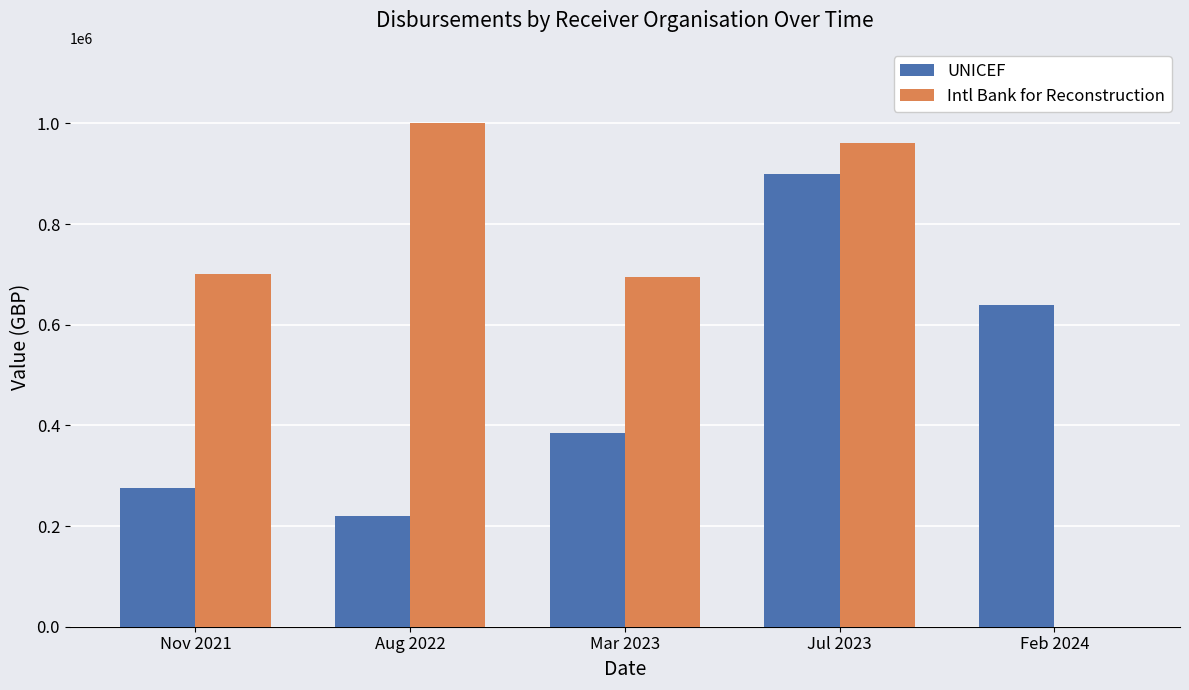

Which series has the largest total across all categories?

Intl Bank for Reconstruction